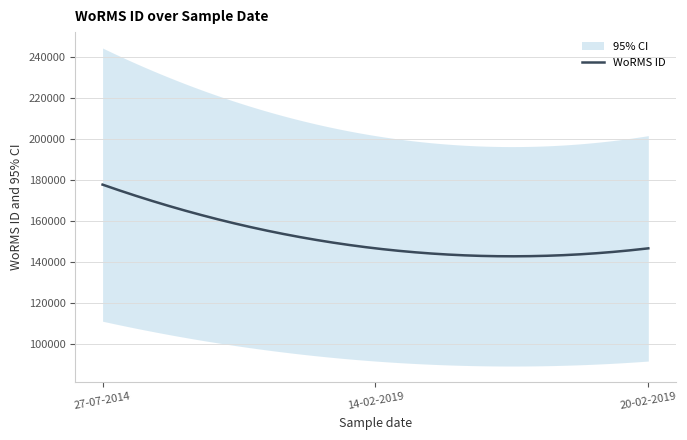

What is the change in value from 14-02-2019 to 27-07-2014?

+31064